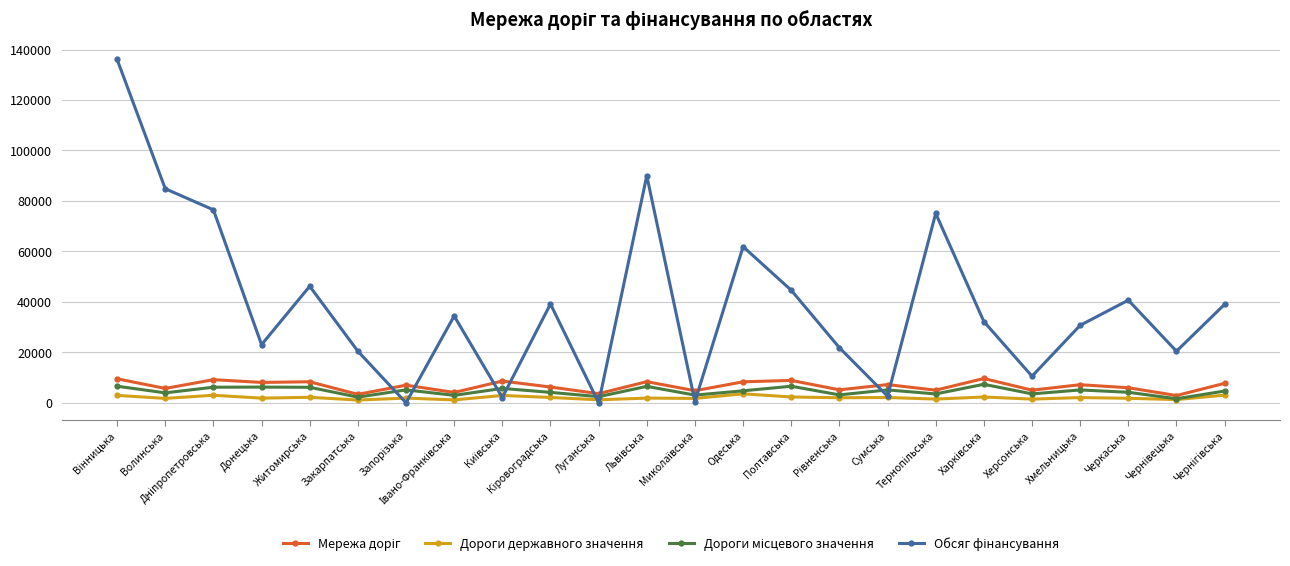

What is the greatest value displayed?

136104.5